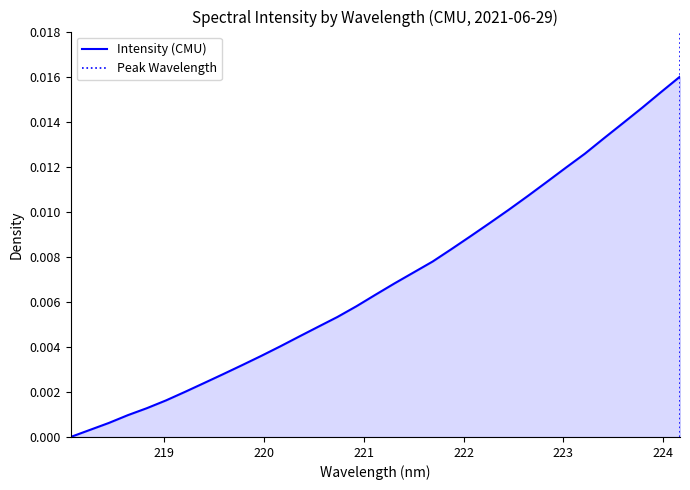

True or false: the data has more than 2 interior local peaks.

False